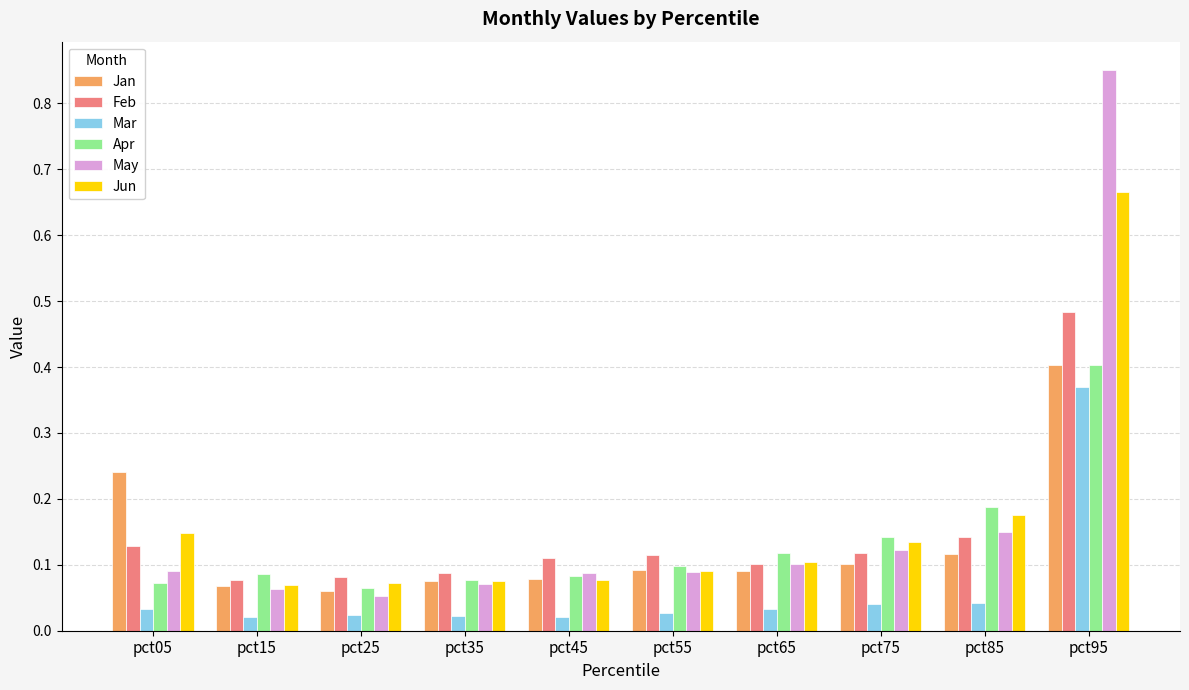

Which series has the widest spread of values?

May